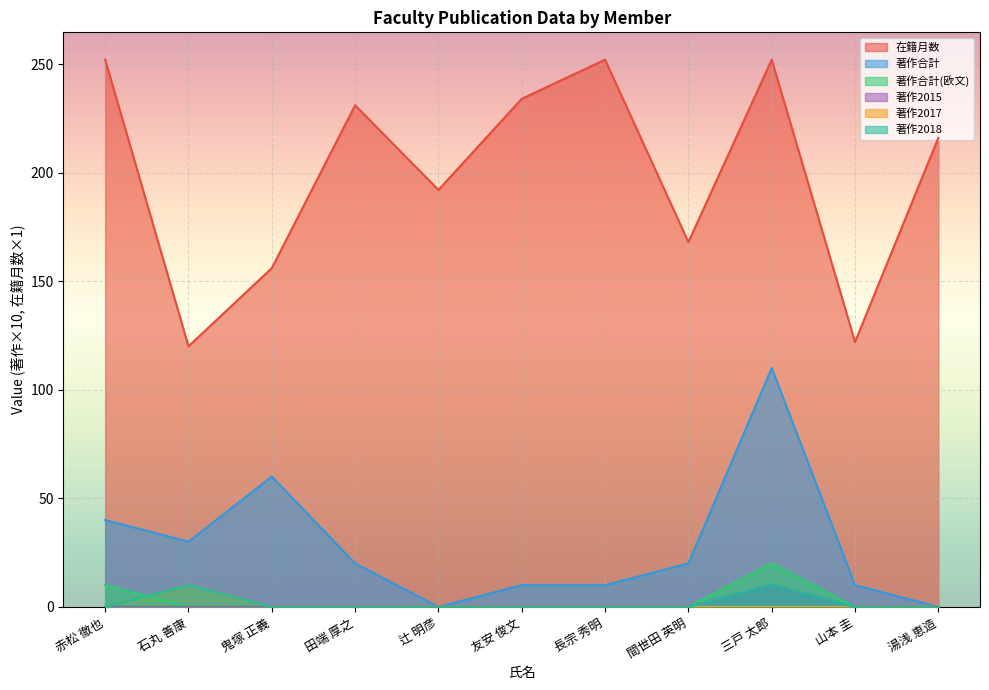

The 著作合計(欧文) series shows 0 at 湯浅 恵造. True or false?

True